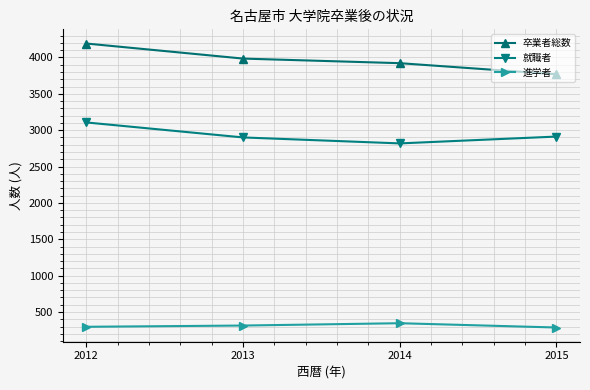

Rank the series by their average value, from highest to lowest.

卒業者総数, 就職者, 進学者